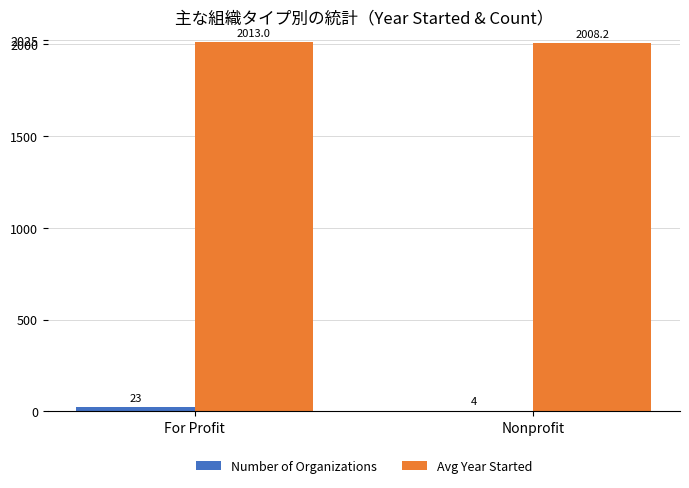

Read the Number of Organizations value at Nonprofit.

4.0